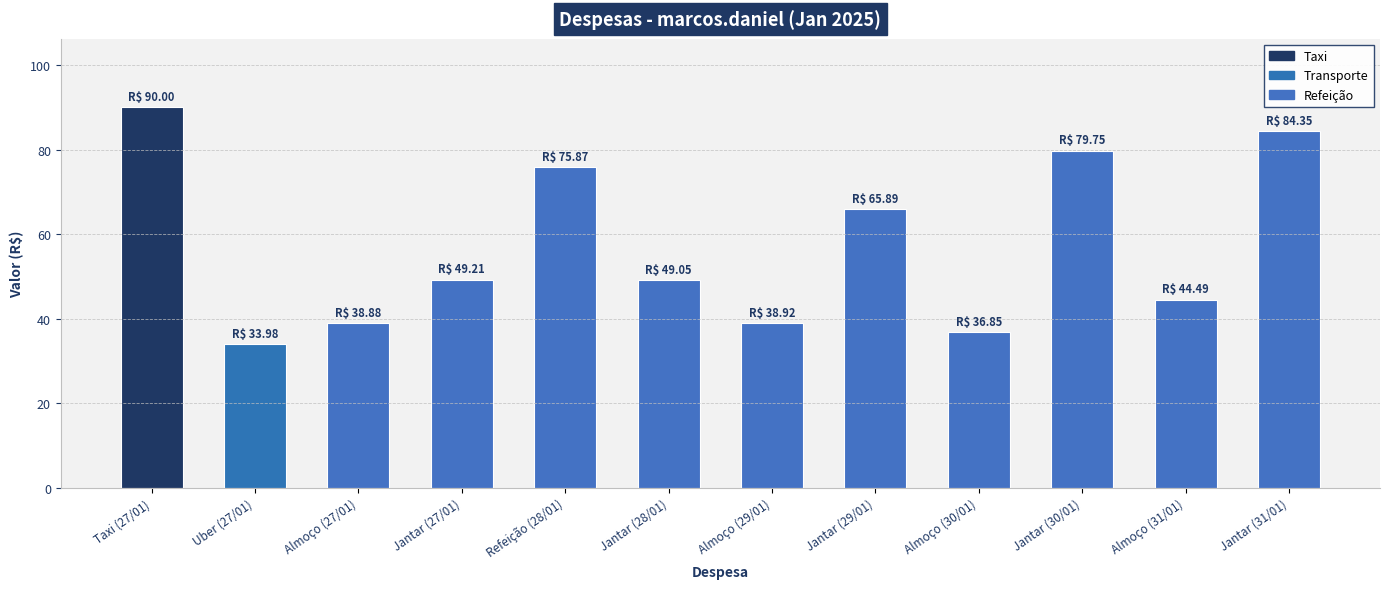

What is the label of the 5th bar from the right?

Jantar (29/01)